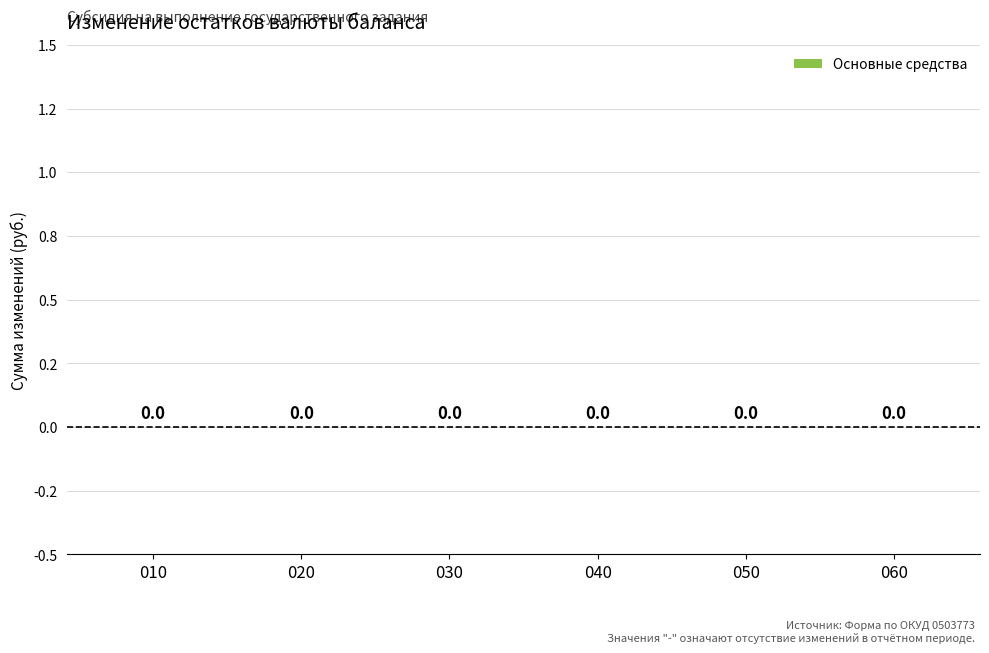

Between 020 and 060, which is larger?

020